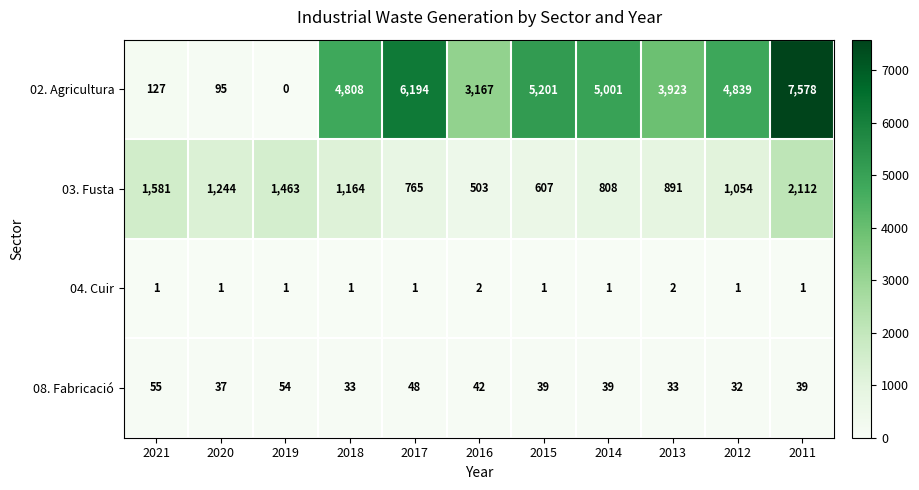

Which category has the highest value in the 03. Fusta series?

2011